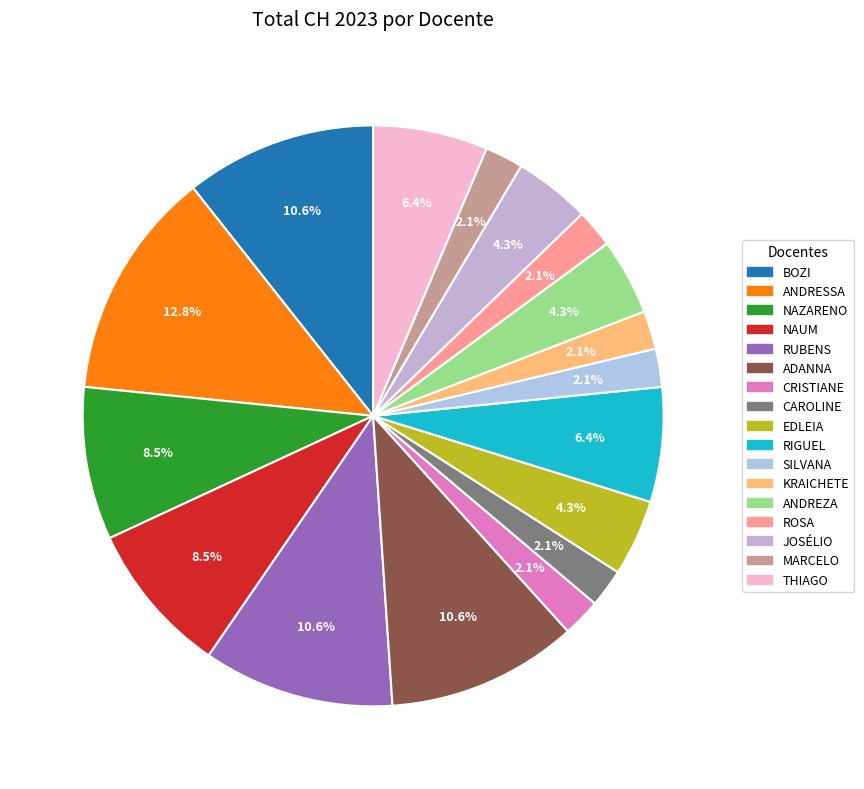

To the nearest percent, what percentage of the pie is ANDRESSA?

13%